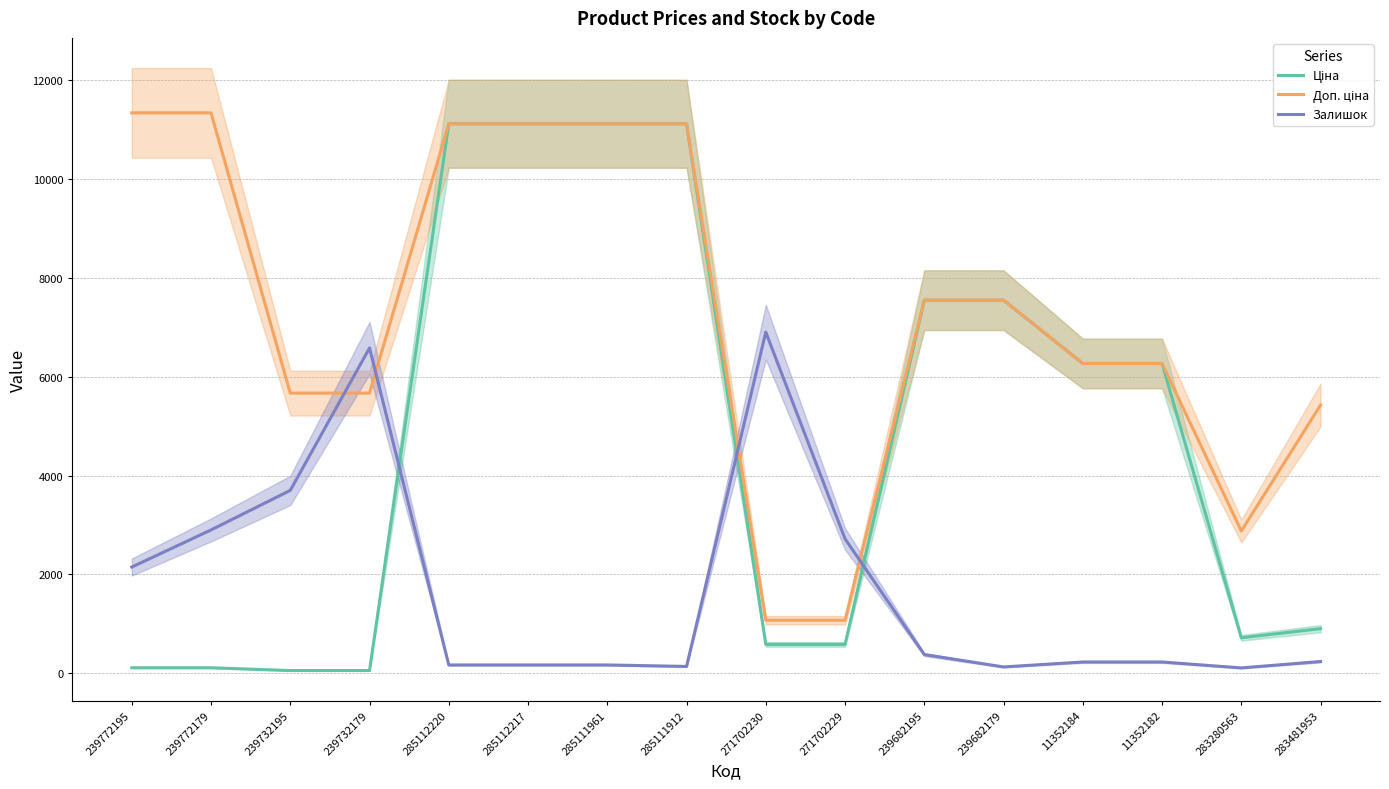

Reading left to right, extract all data points from this chart.

Ціна: 113.3	113.3	56.7	56.7	11113.6	11113.6	11113.6	11113.6	586.0	586.0	7545.9	7545.9	6266.7	6266.7	719.6	904.3
Доп. ціна: 11334.0	11334.0	5667.0	5667.0	11113.6	11113.6	11113.6	11113.6	1074.5	1074.5	7545.9	7545.9	6266.7	6266.7	2878.5	5425.9
Залишок: 2150.0	2900.0	3700.0	6580.0	170.0	170.0	170.0	140.0	6900.0	2720.0	380.0	130.0	230.0	230.0	110.0	240.0